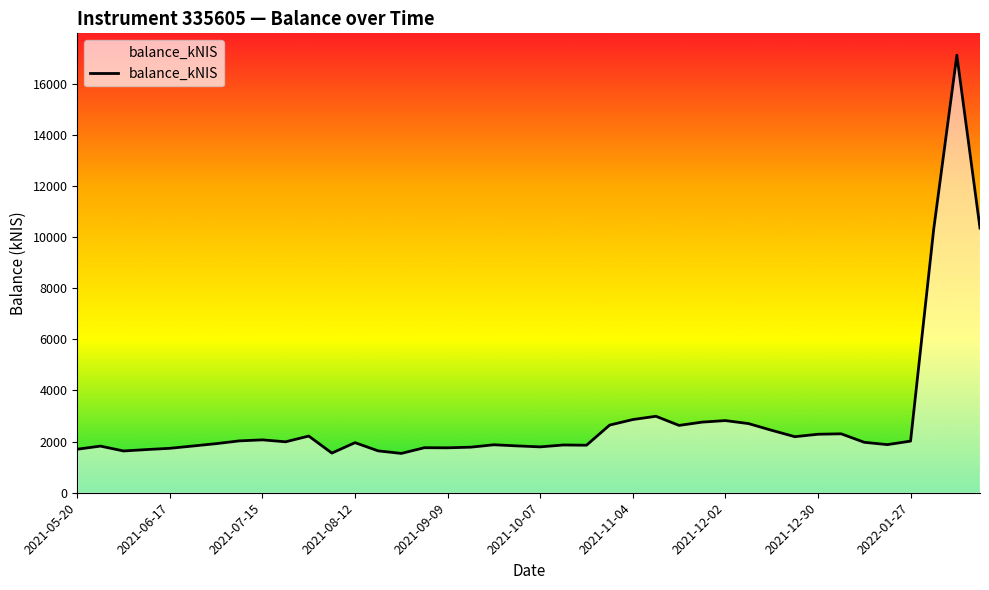

What is the difference between the maximum and minimum values?

15569.6